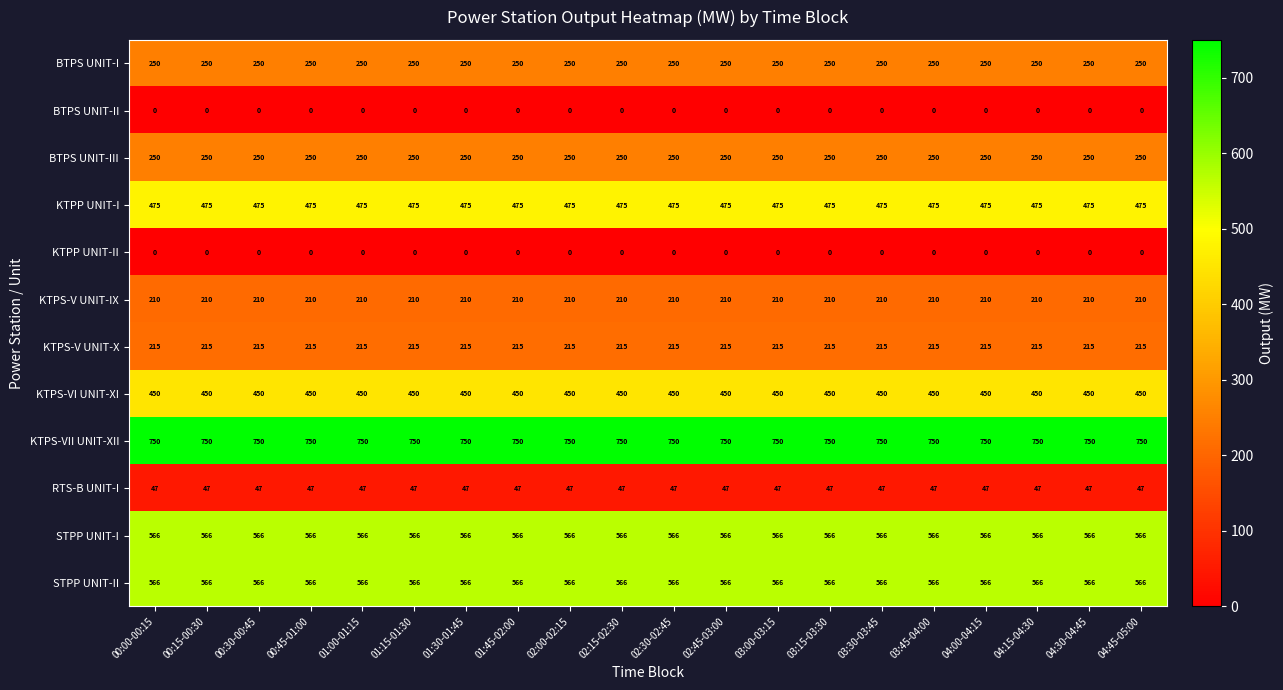

What is the sum of the RTS-B UNIT-I values at 03:45-04:00 and 02:30-02:45?

94